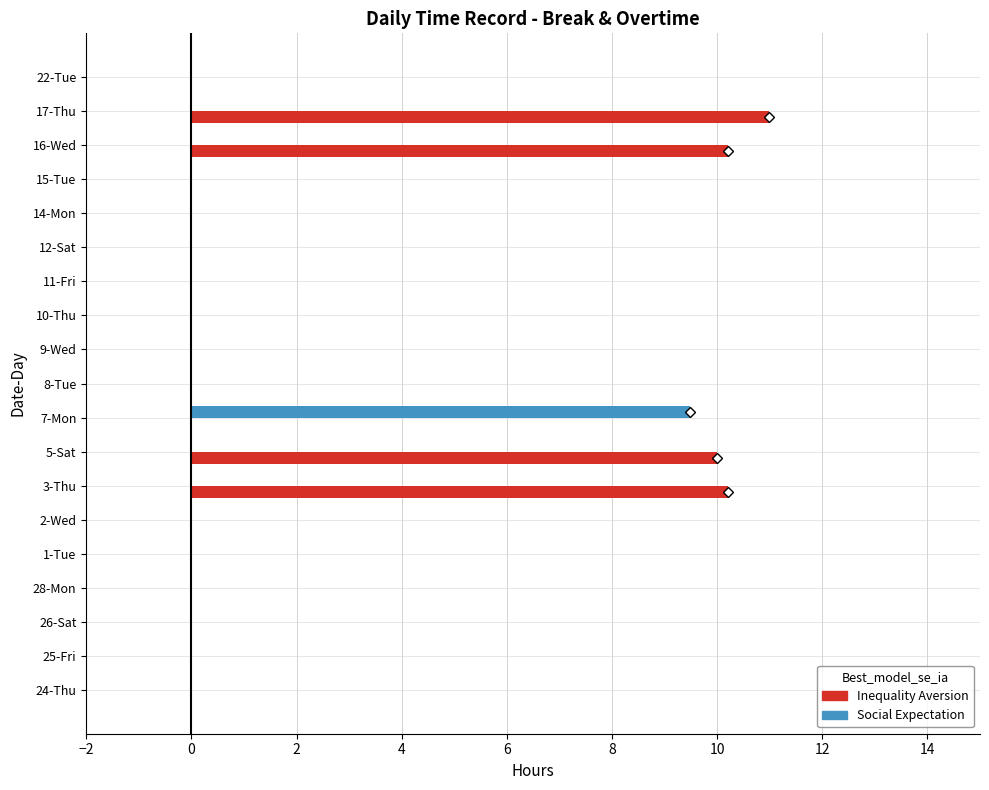

Which series has the largest total across all categories?

Inequality Aversion